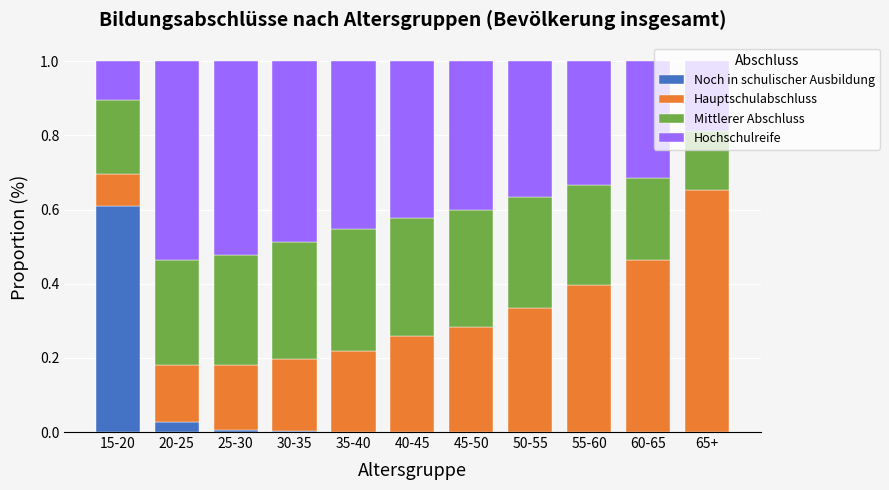

What is the total value across all series at 20-25?

1.0